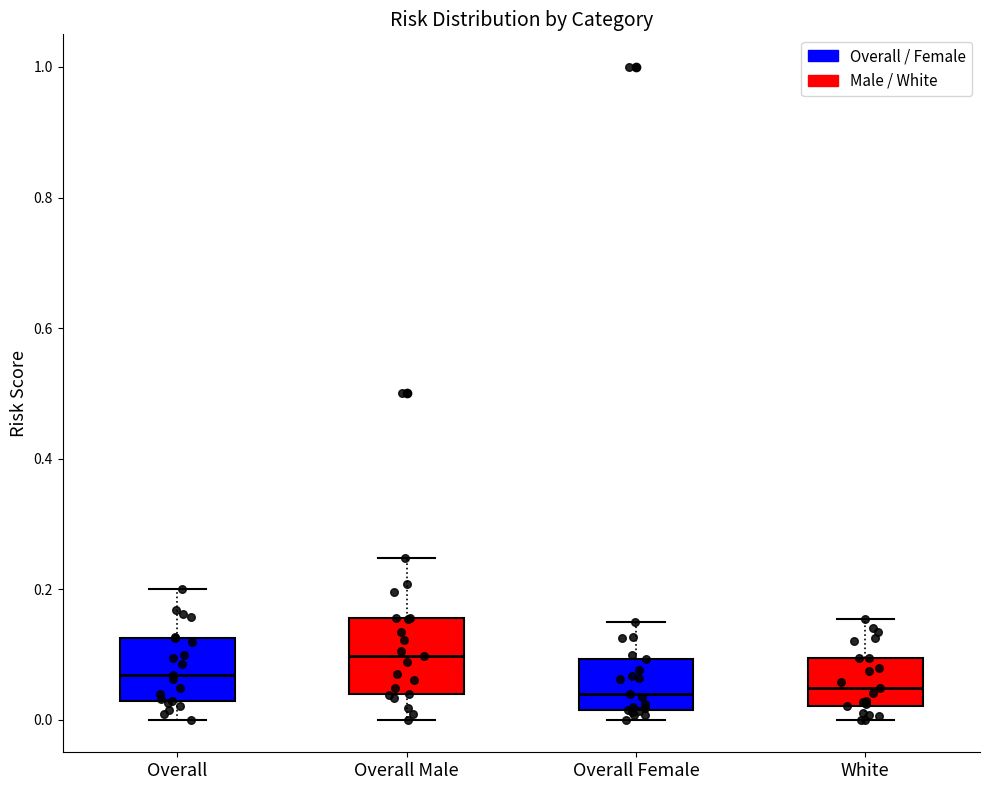

Reading left to right, read every box against the y-axis: the position of its median line, the range the box covers, and the ends of its whiskers. The values are not printed on the chart, so give them approximately, as read against the axis.

Overall: median 0.06, box 0.02 to 0.12, whiskers 0.00 to 0.20
Overall Male: median 0.10, box 0.04 to 0.16, whiskers 0.00 to 0.24
Overall Female: median 0.04, box 0.02 to 0.10, whiskers 0.00 to 0.14
White: median 0.04, box 0.02 to 0.10, whiskers 0.00 to 0.16